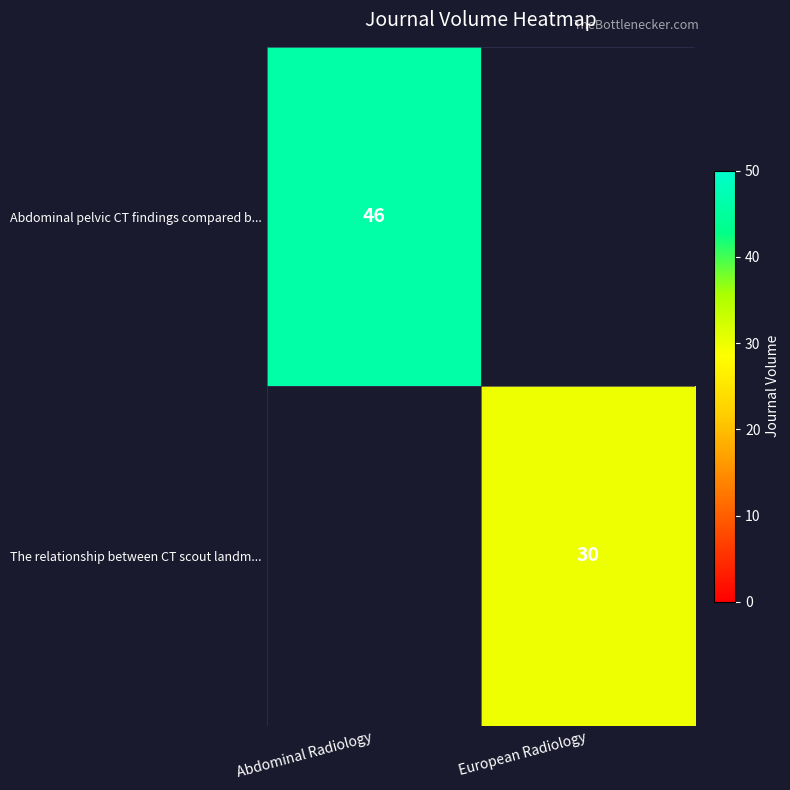

The value of The relationship between CT scout landm... at European Radiology is 30. True or false?

True